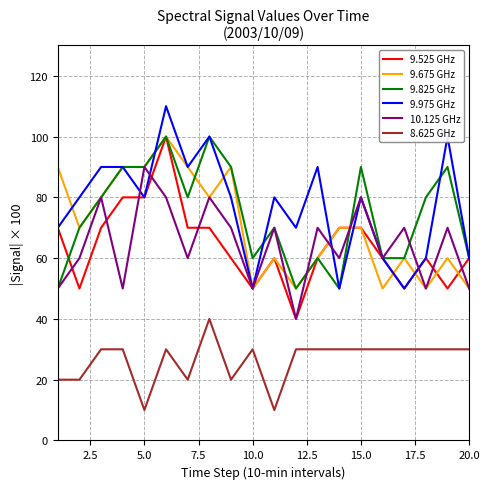

How many values in the 10.125 GHz series are below 70?

10